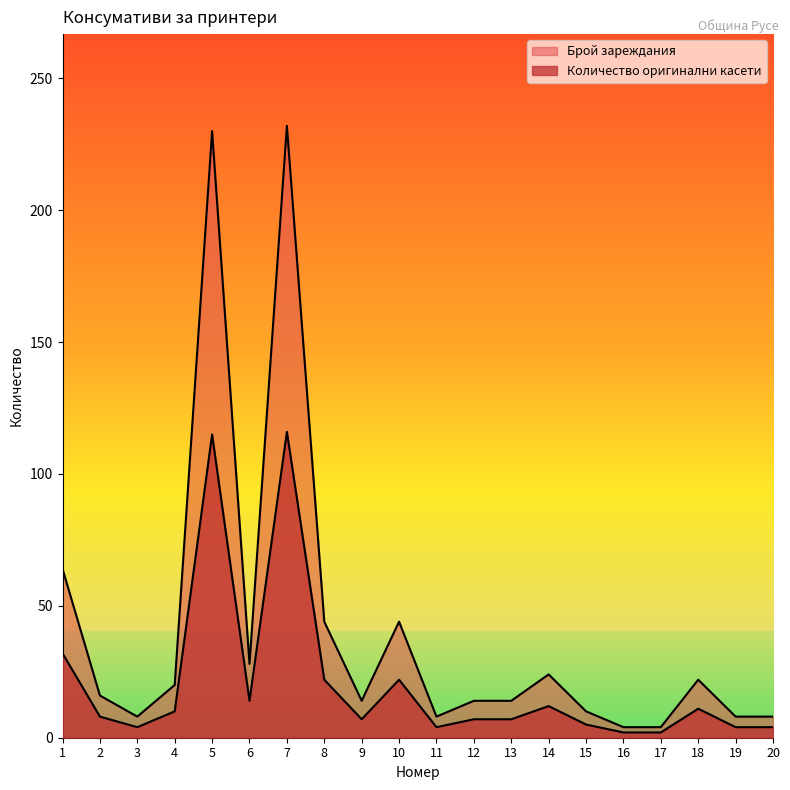

True or false: Брой зареждания and Количество оригинални касети cross at least once.

False